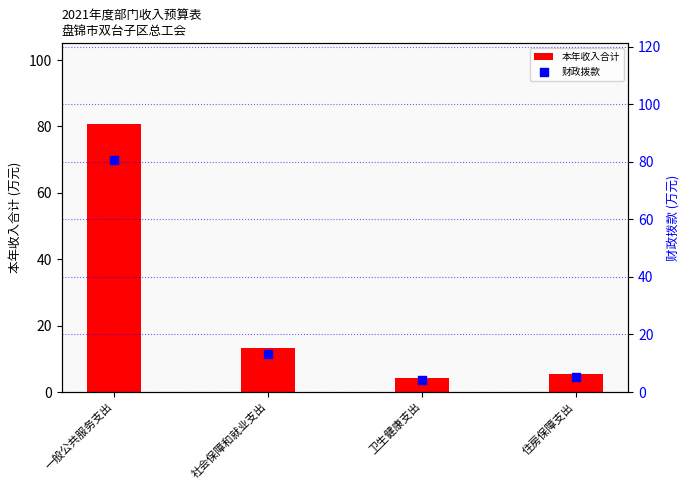

Is the value of 本年收入合计 at 社会保障和就业支出 greater than the value of 财政拨款 at 住房保障支出?

Yes